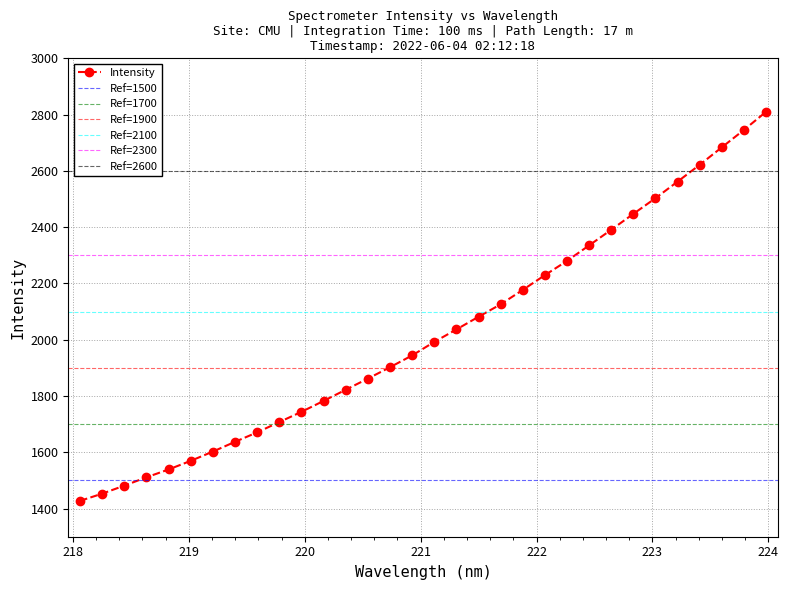

Reading left to right, extract all data points from this chart.

218.0596=1427.3	218.2508=1452.9	218.442=1481.4	218.6332=1511.0	218.8244=1538.9	219.0156=1569.6	219.2067=1602.5	219.3979=1637.1	219.589=1670.8	219.7801=1707.3	219.9712=1743.7	220.1623=1782.5	220.3533=1822.2	220.5444=1861.8	220.7354=1902.3	220.9264=1944.2	221.1174=1992.2	221.3083=2036.5	221.4993=2081.6	221.6902=2125.9	221.8812=2177.0	222.0721=2229.5	222.263=2280.2	222.4538=2335.3	222.6447=2390.9	222.8355=2447.3	223.0264=2503.1	223.2172=2562.0	223.408=2621.7	223.5987=2683.7	223.7895=2745.7	223.9802=2809.9